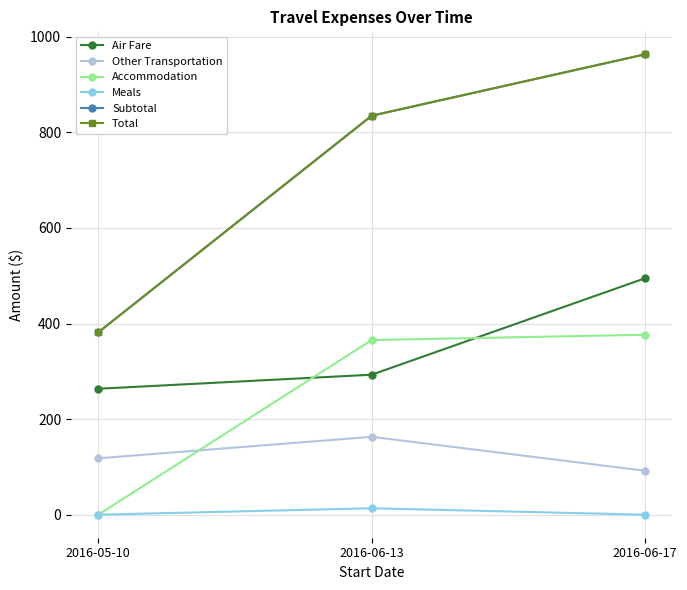

Does the chart have visible grid lines?

Yes